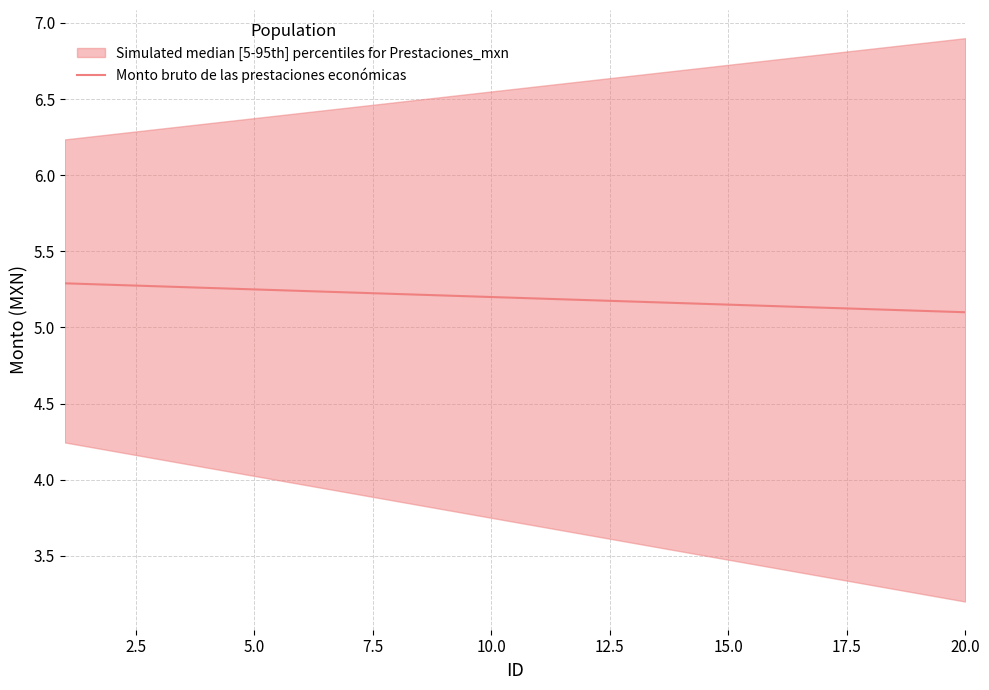

Reading left to right, extract all data points from this chart.

5.3	5.3	5.3	5.3	5.2	5.2	5.2	5.2	5.2	5.2	5.2	5.2	5.2	5.2	5.1	5.1	5.1	5.1	5.1	5.1